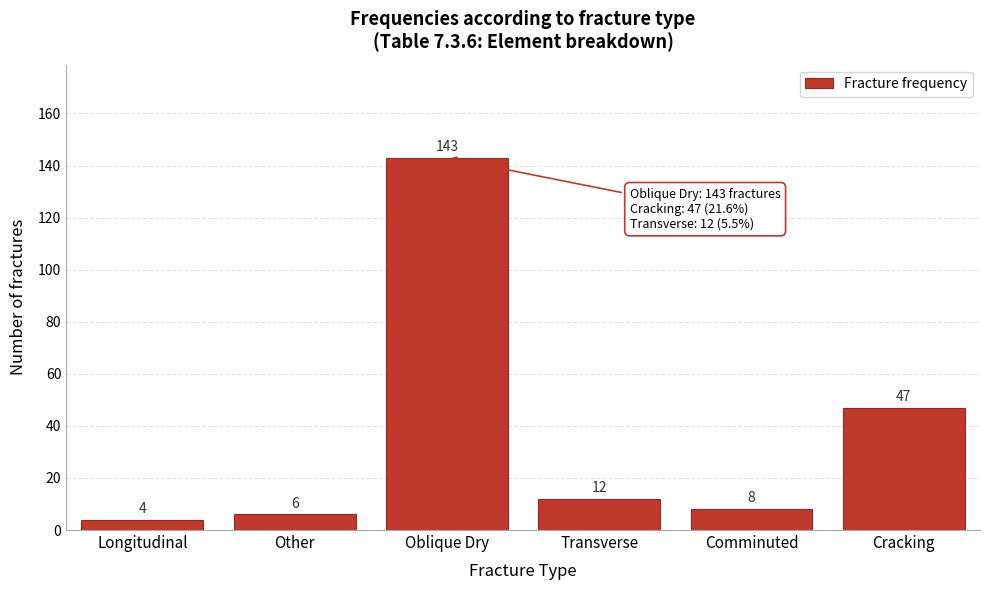

Reading left to right, what are all the values shown in this chart?

4	6	143	12	8	47